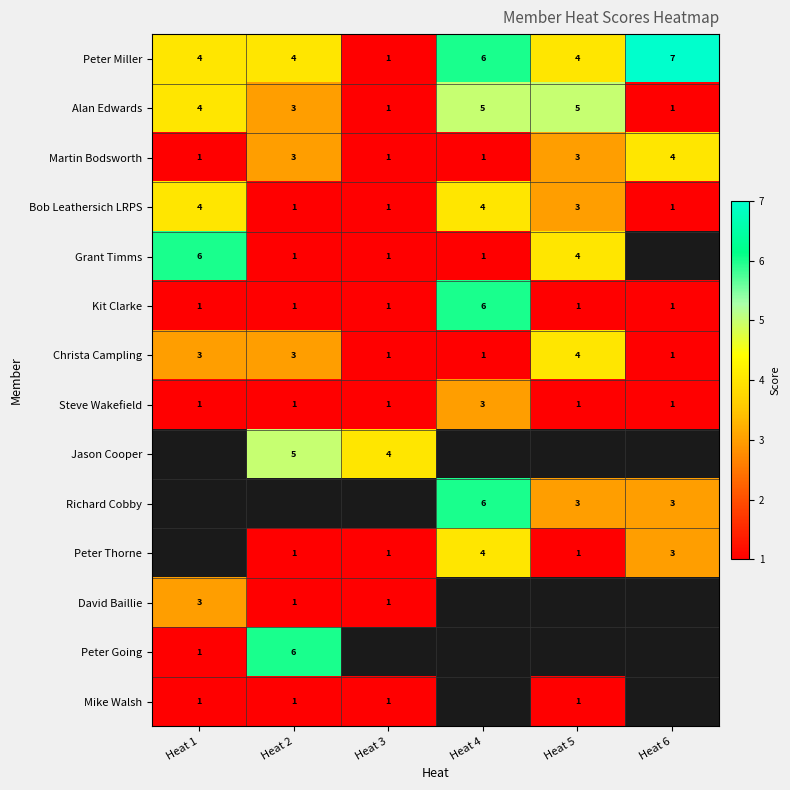

At which label does Bob Leathersich LRPS first exceed 3?

Heat 1